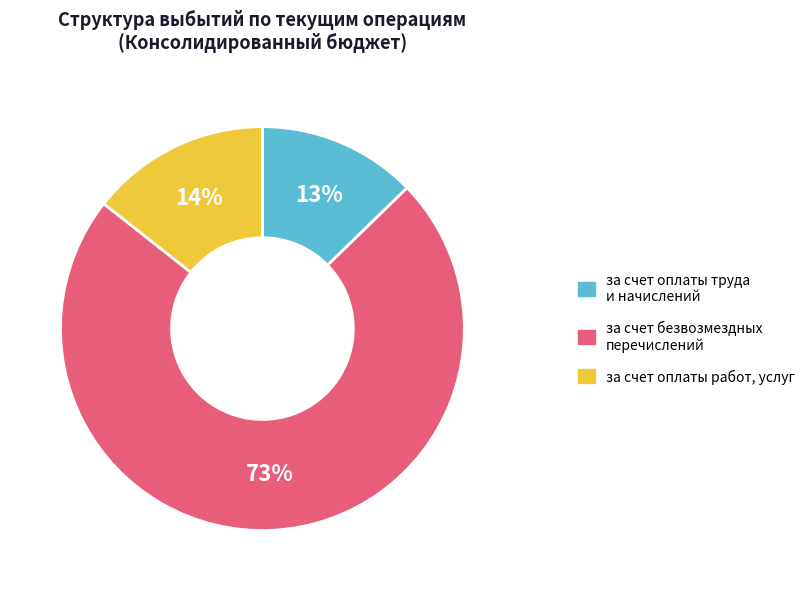

Count the number of slices in the pie.

3